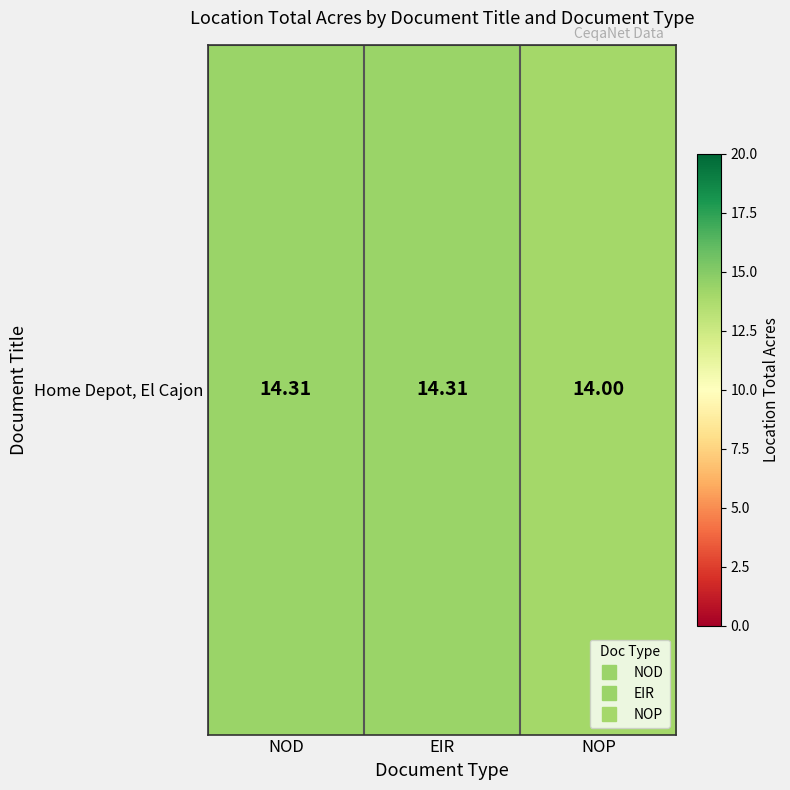

Approximately how many times larger is the value at NOD compared to NOP?

1.0